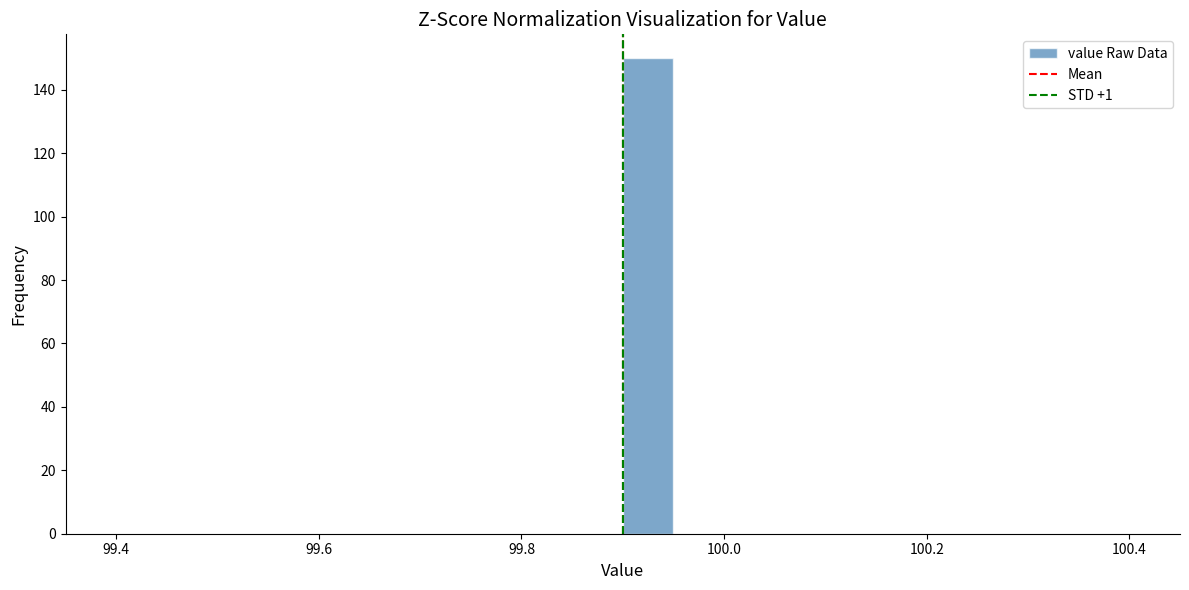

Read against the x-axis, roughly where is the centre of the tallest bar?

99.92